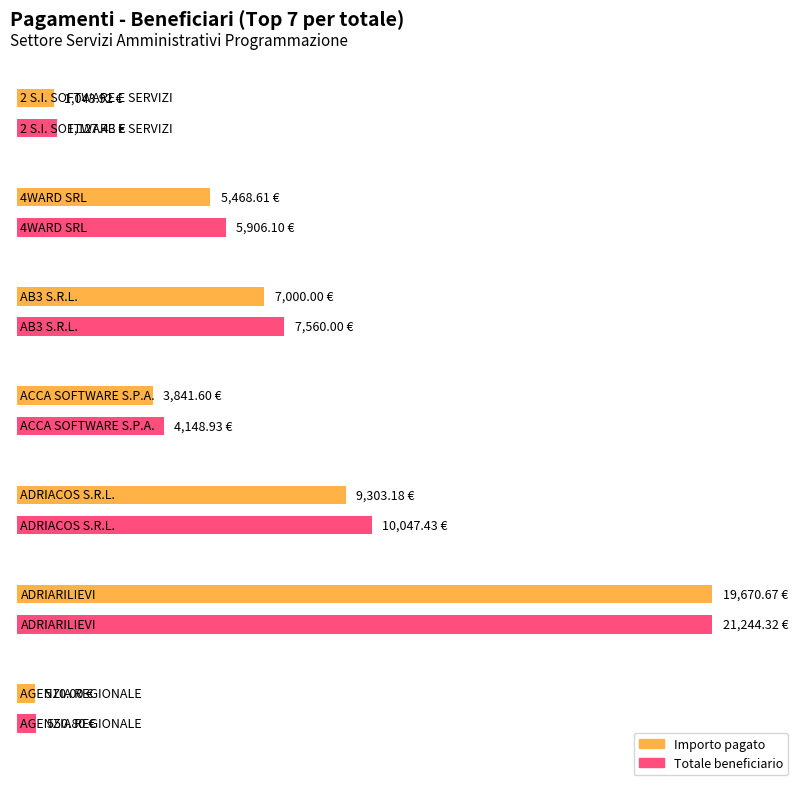

The Importo lordo pagato series shows 1809.6 at ACCA SOFTWARE S.P.A.. True or false?

False